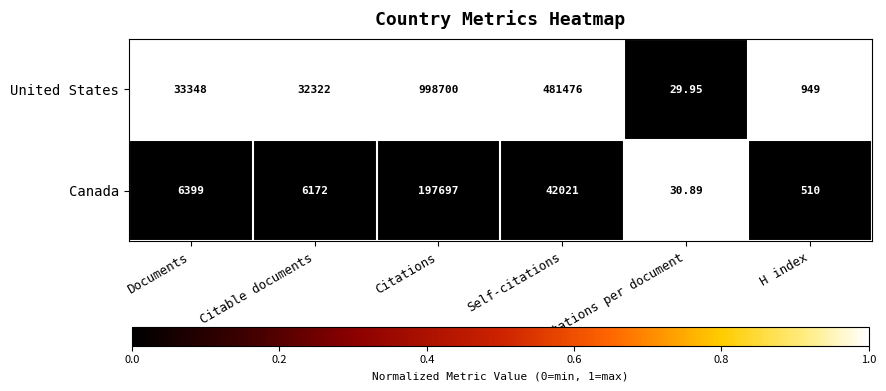

At which label is United States closest to 499364?

Self-citations